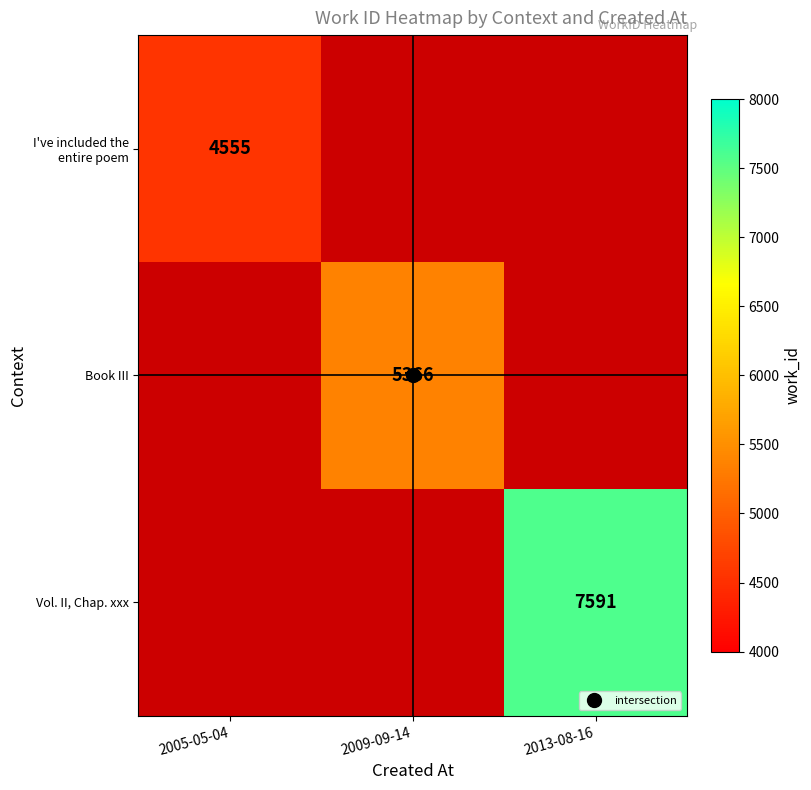

List the series in order of their peak value, lowest first.

I've included the entire poem, Book III, Vol. II, Chap. xxx